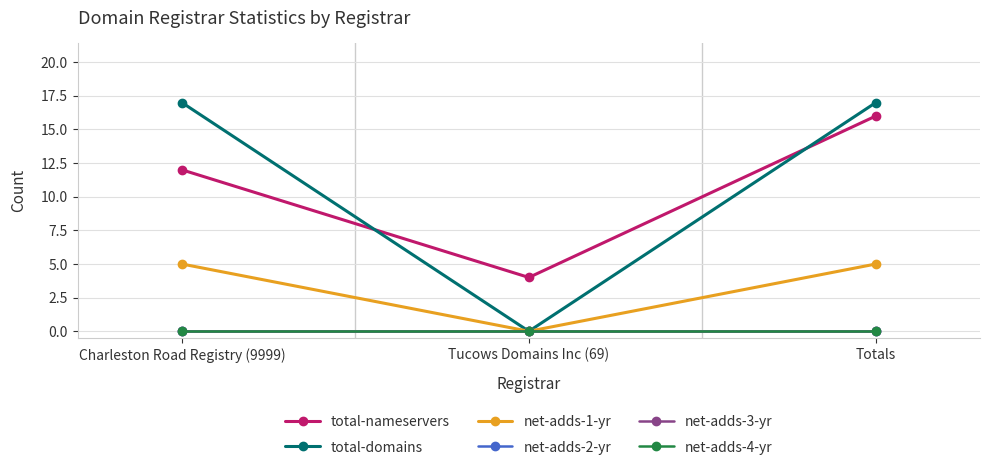

Does the chart have visible grid lines?

Yes